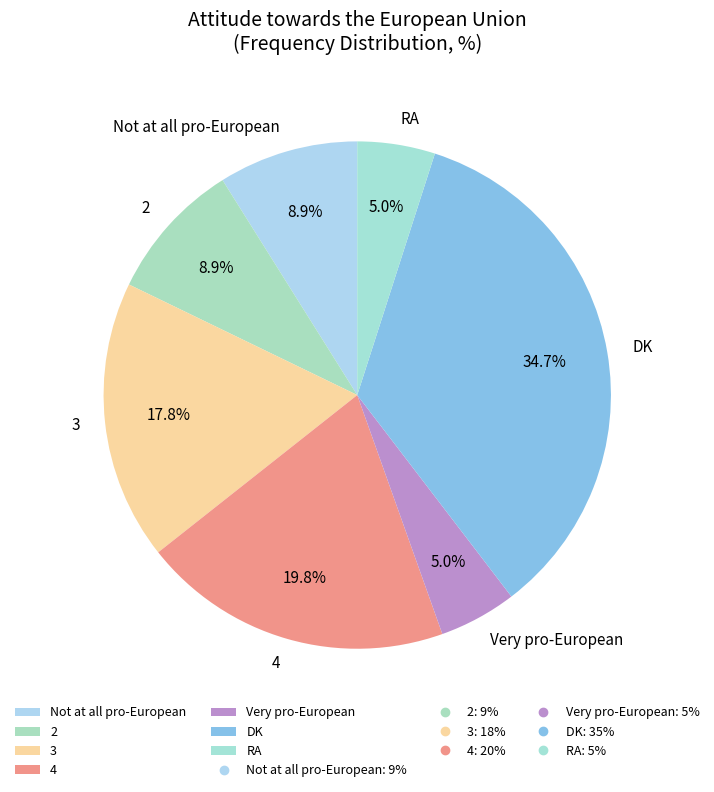

Is it true that Not at all pro-European is 9% of the pie?

True